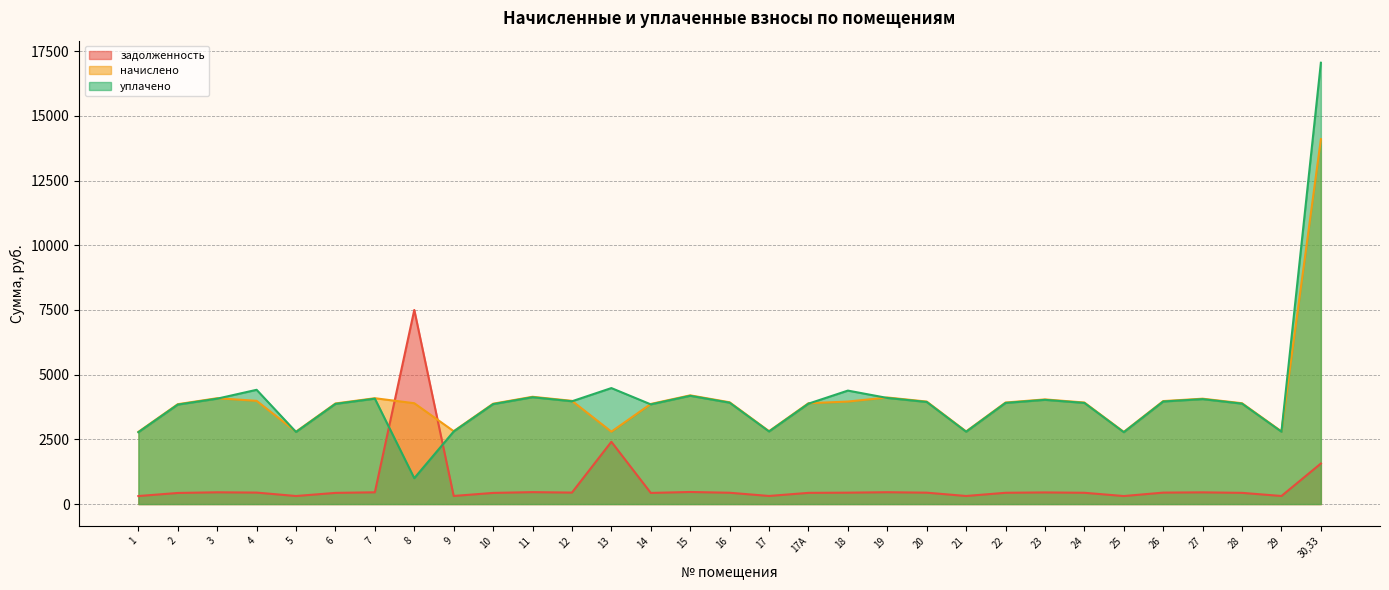

At how many categories does at least one series exceed 5375?

2